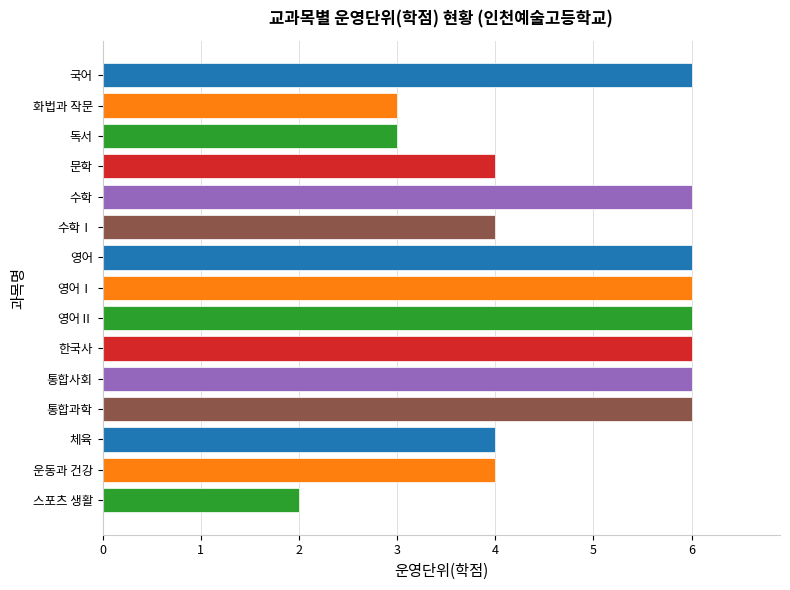

What is the average value?

5